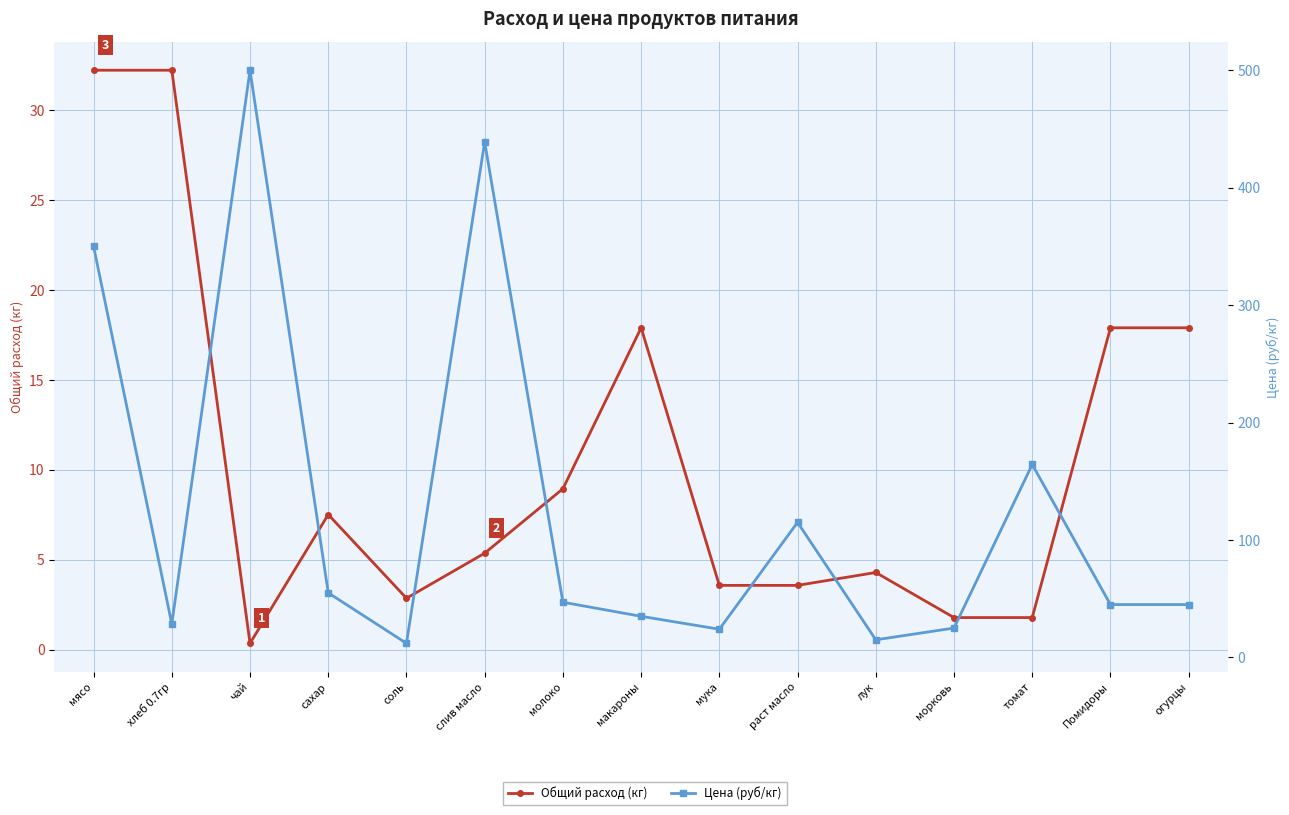

Which series has the largest range (max minus min)?

Цена (руб/кг)